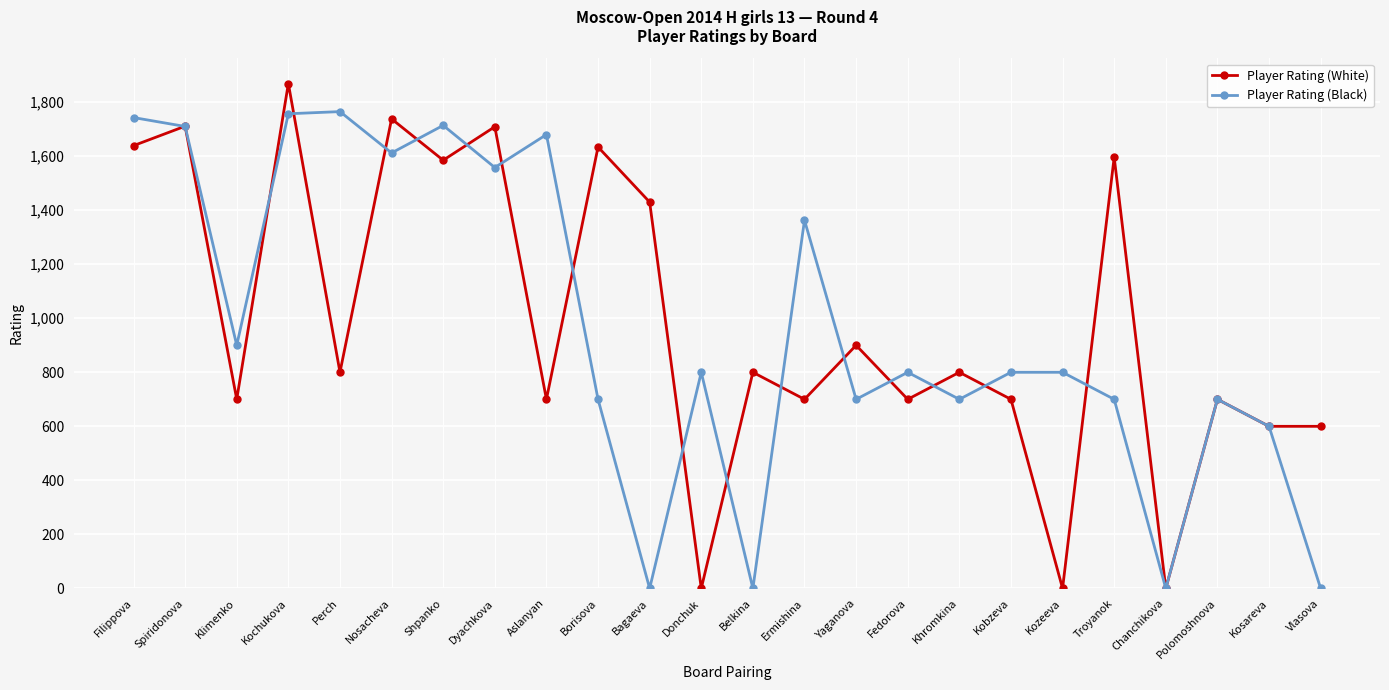

Does the chart have visible grid lines?

Yes